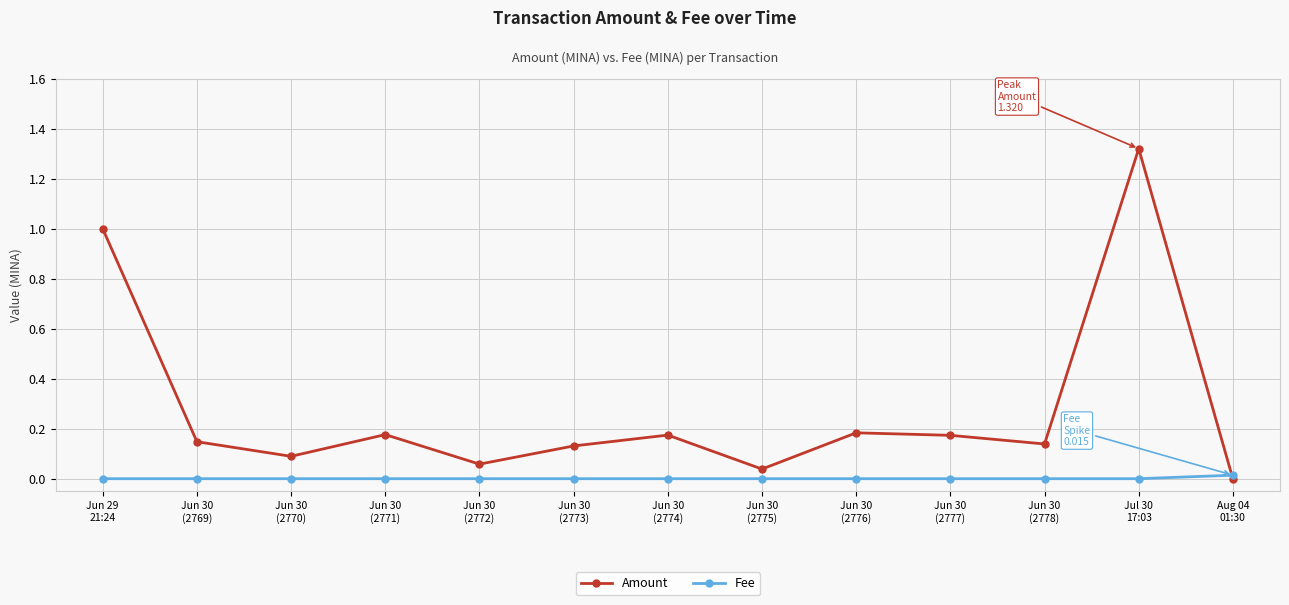

What is the label of the 9th point from the left?

Jun 30
(2776)